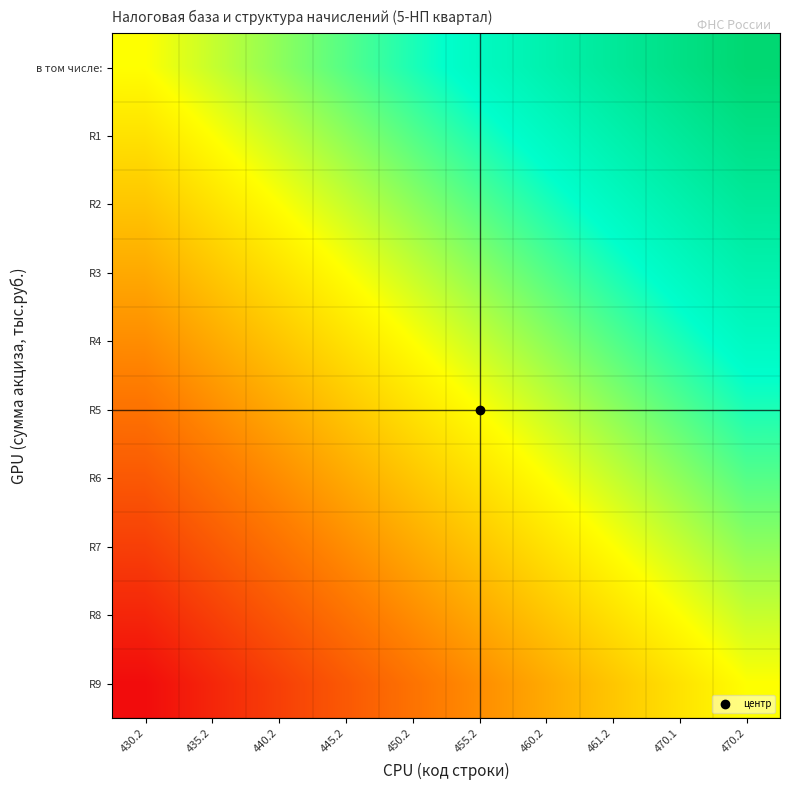

Reading right to left, extract all data points from this chart.

в том числе:: 470.2=1.0	470.1=0.9	461.2=0.8	460.2=0.7	455.2=0.6	450.2=0.4	445.2=0.3	440.2=0.2	435.2=0.1	430.2=0.0
R1: 470.2=0.9	470.1=0.8	461.2=0.7	460.2=0.6	455.2=0.4	450.2=0.3	445.2=0.2	440.2=0.1	435.2=0.0	430.2=-0.1
R2: 470.2=0.8	470.1=0.7	461.2=0.6	460.2=0.4	455.2=0.3	450.2=0.2	445.2=0.1	440.2=0.0	435.2=-0.1	430.2=-0.2
R3: 470.2=0.7	470.1=0.6	461.2=0.4	460.2=0.3	455.2=0.2	450.2=0.1	445.2=0.0	440.2=-0.1	435.2=-0.2	430.2=-0.3
R4: 470.2=0.6	470.1=0.4	461.2=0.3	460.2=0.2	455.2=0.1	450.2=0.0	445.2=-0.1	440.2=-0.2	435.2=-0.3	430.2=-0.4
R5: 470.2=0.4	470.1=0.3	461.2=0.2	460.2=0.1	455.2=0.0	450.2=-0.1	445.2=-0.2	440.2=-0.3	435.2=-0.4	430.2=-0.6
R6: 470.2=0.3	470.1=0.2	461.2=0.1	460.2=0.0	455.2=-0.1	450.2=-0.2	445.2=-0.3	440.2=-0.4	435.2=-0.6	430.2=-0.7
R7: 470.2=0.2	470.1=0.1	461.2=0.0	460.2=-0.1	455.2=-0.2	450.2=-0.3	445.2=-0.4	440.2=-0.6	435.2=-0.7	430.2=-0.8
R8: 470.2=0.1	470.1=0.0	461.2=-0.1	460.2=-0.2	455.2=-0.3	450.2=-0.4	445.2=-0.6	440.2=-0.7	435.2=-0.8	430.2=-0.9
R9: 470.2=0.0	470.1=-0.1	461.2=-0.2	460.2=-0.3	455.2=-0.4	450.2=-0.6	445.2=-0.7	440.2=-0.8	435.2=-0.9	430.2=-1.0